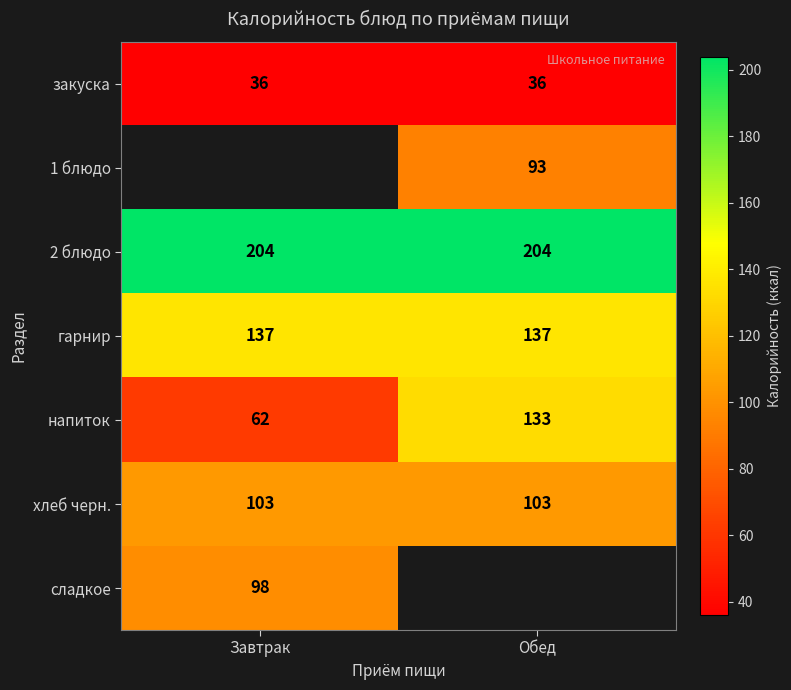

Rank the categories by напиток value from highest to lowest.

Обед, Завтрак